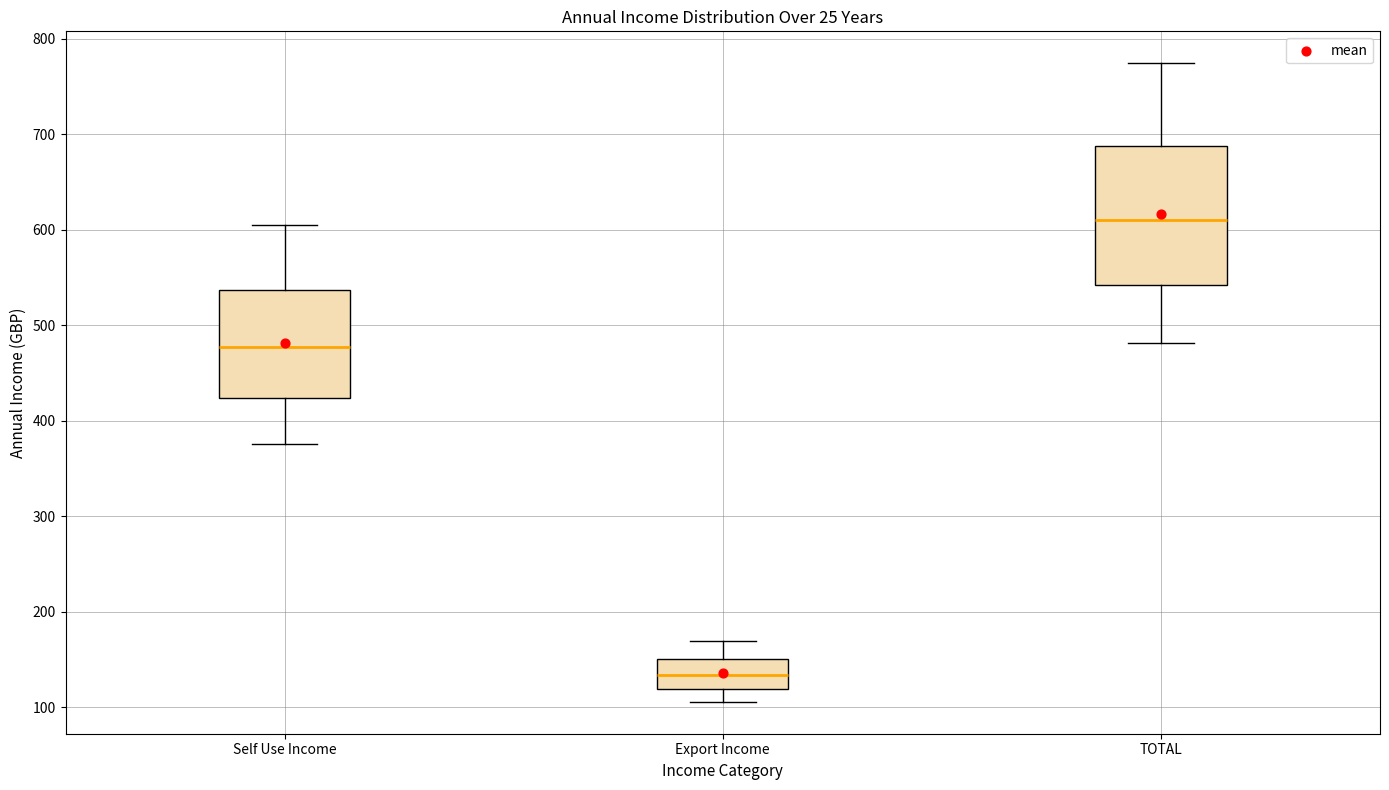

Reading left to right, read every box against the y-axis: the position of its median line, the range the box covers, and the ends of its whiskers. The values are not printed on the chart, so give them approximately, as read against the axis.

Self Use Income: median 480, box 420 to 540, whiskers 380 to 600
Export Income: median 130, box 120 to 150, whiskers 110 to 170
TOTAL: median 610, box 540 to 690, whiskers 480 to 770